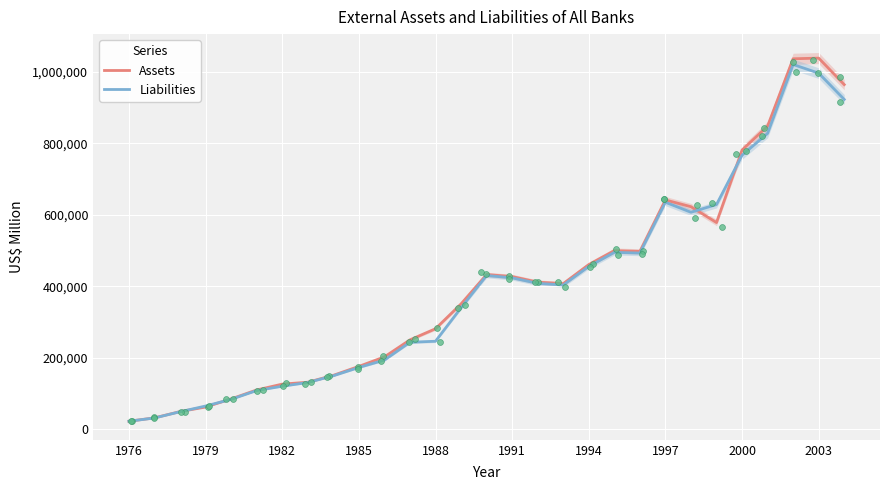

At how many categories does at least one series exceed 518379?

8